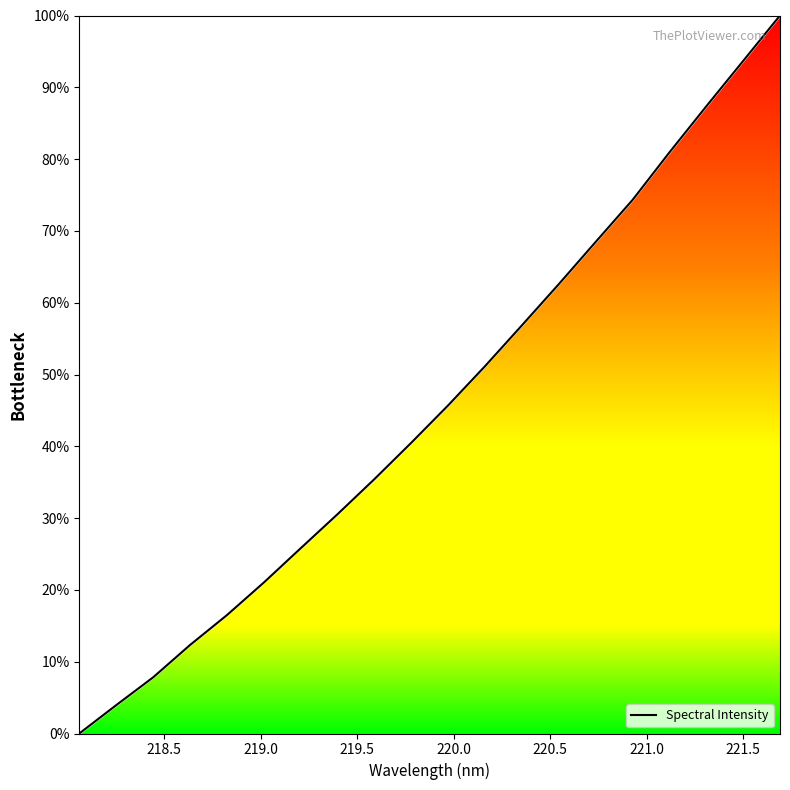

Count the number of categories in the chart.

20